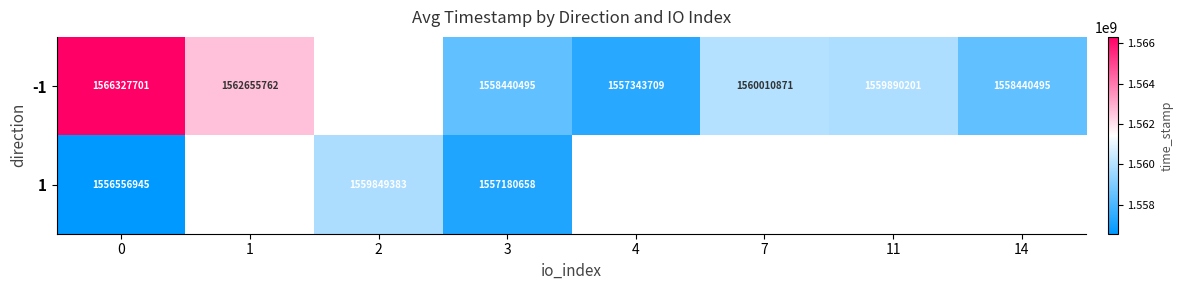

Is it true that -1 equals 1559890201 at 11?

True